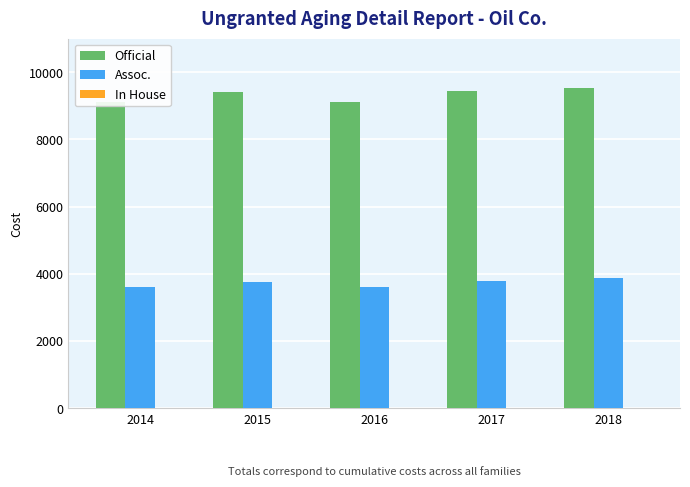

Does the chart contain stacked bars?

No